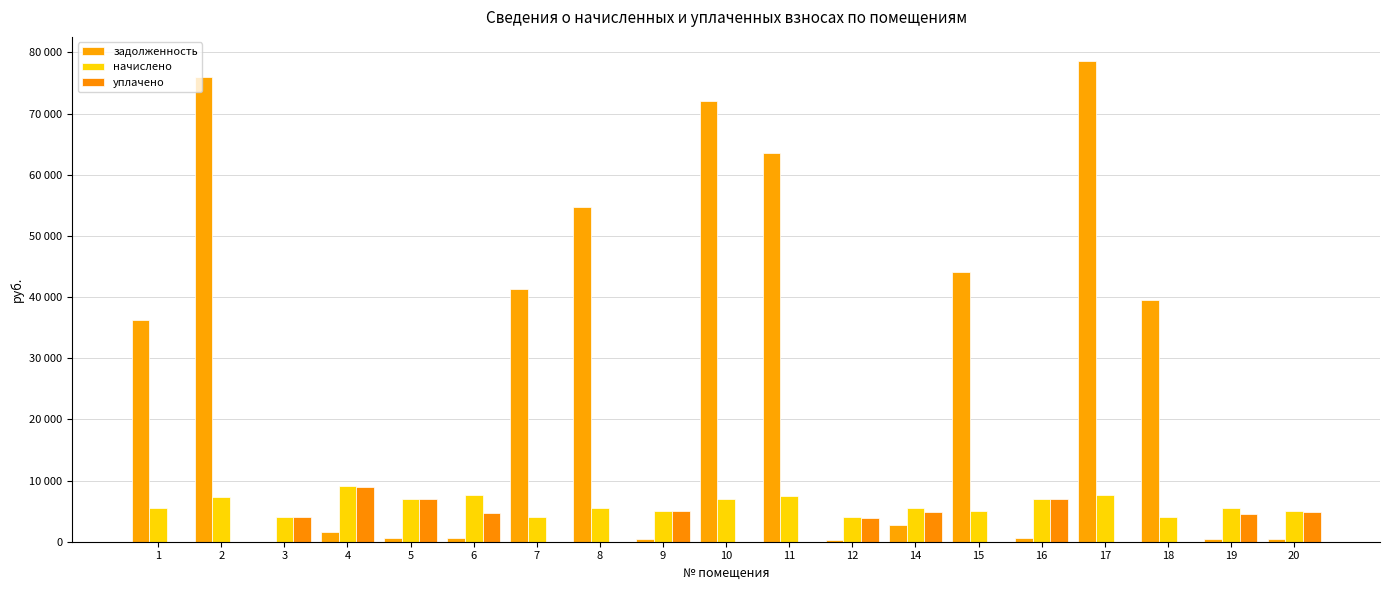

Rank the series at 18 from highest to lowest value.

задолженность, начислено, уплачено